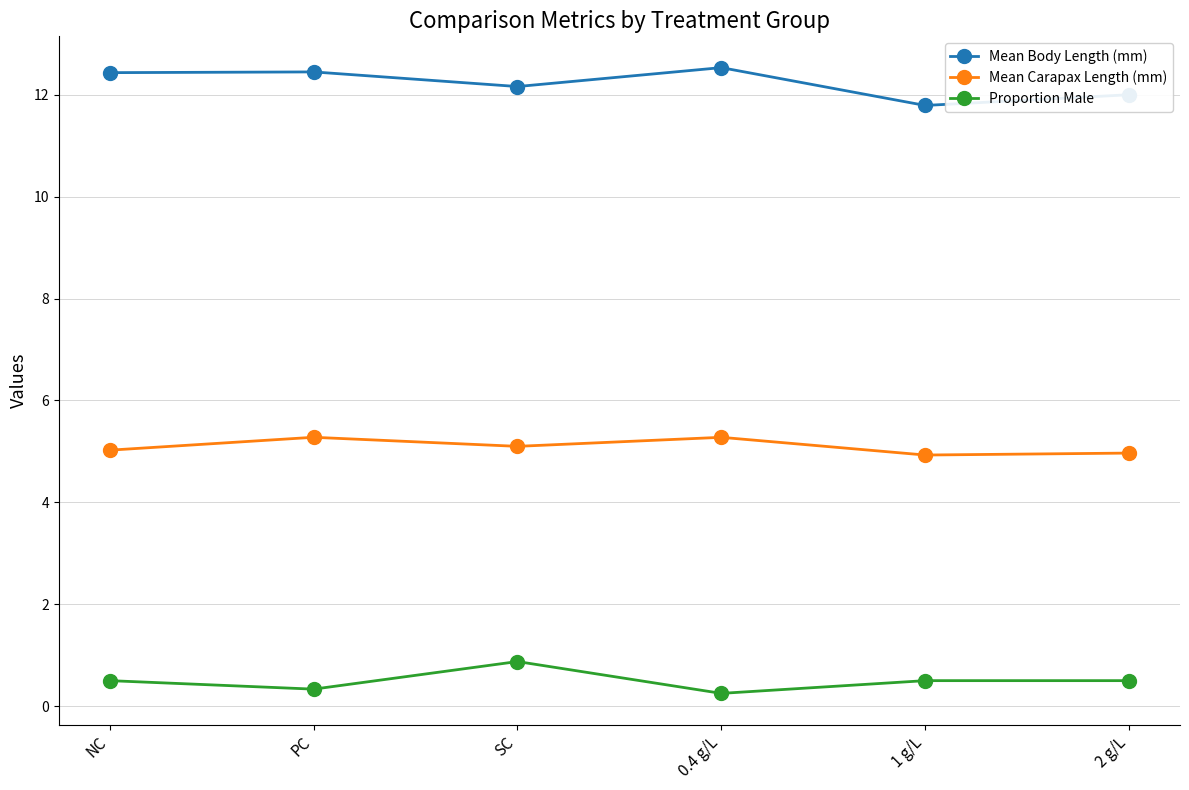

Is the value of Mean Body Length (mm) at 1 g/L greater than the value of Proportion Male at SC?

Yes